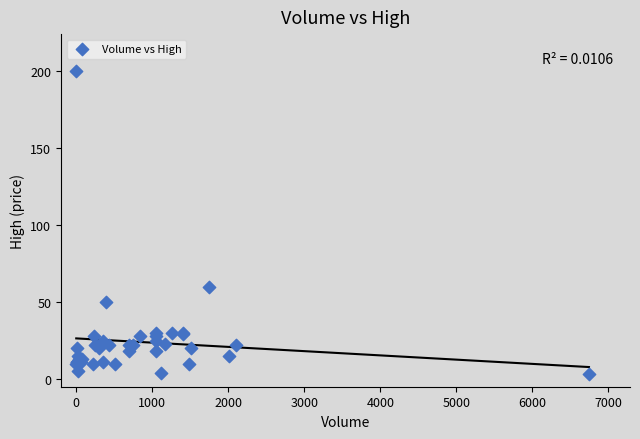

What Y value in the scatter plot is closest to 101?

60